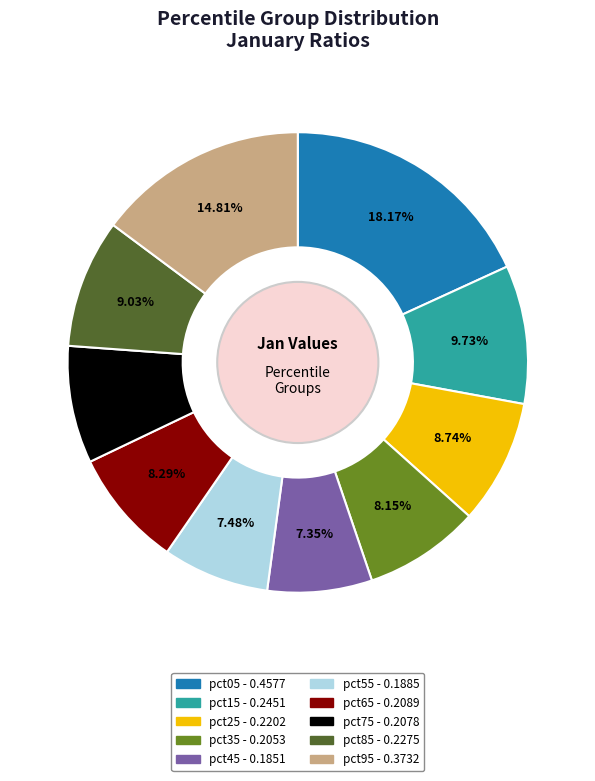

Between pct35 and pct95, which is larger?

pct95